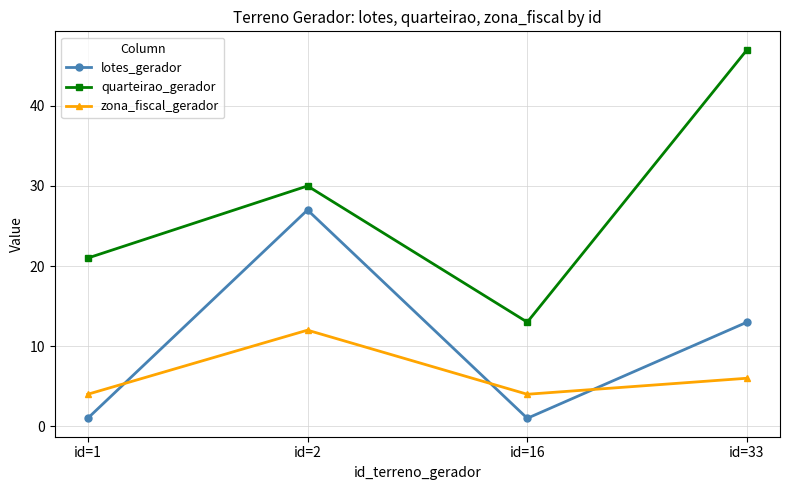

At which category does lotes_gerador reach its first local peak?

id=2